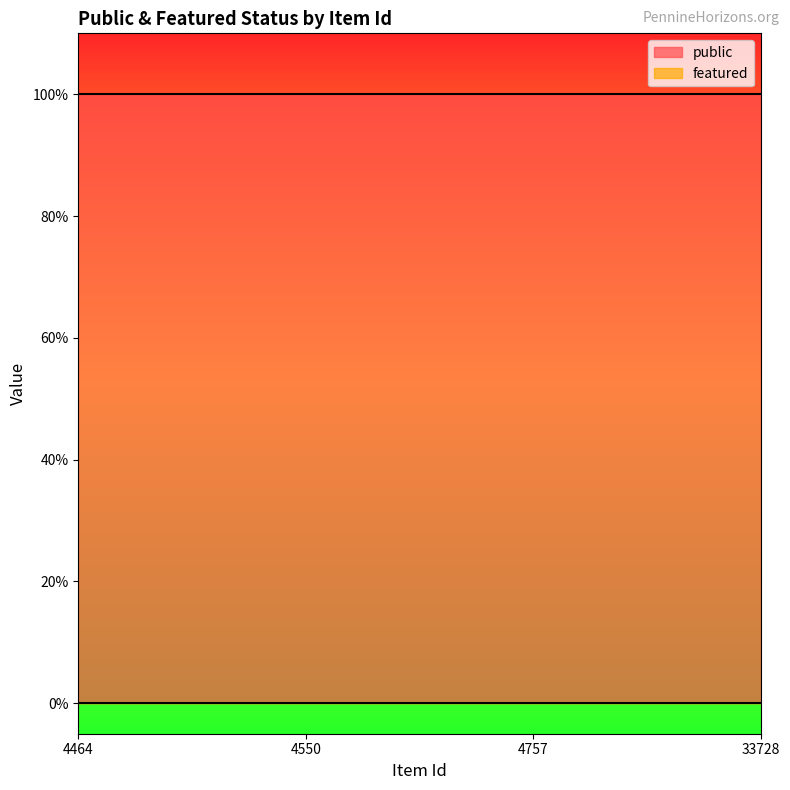

The featured series shows 0 at 33728. True or false?

True